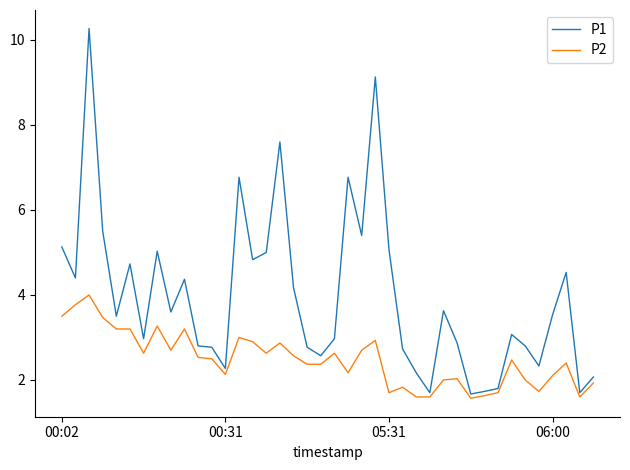

What is the difference between the maximum and minimum values in the P1 series?

8.6